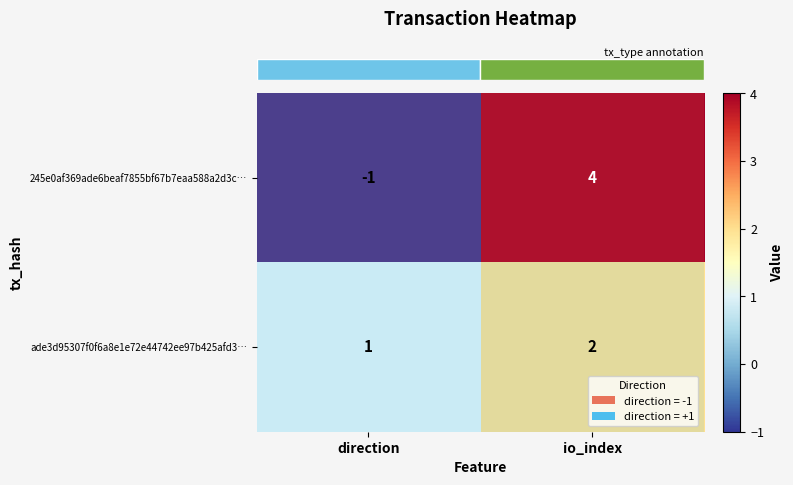

What is the highest value of the 245e0af369ade6beaf7855bf67b7eaa588a2d3c… series?

4